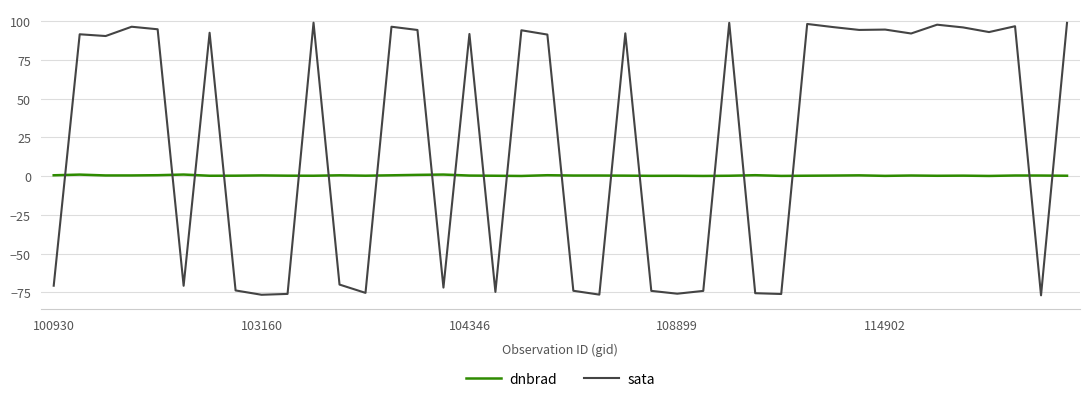

Which series ends up on top after the final intersection of sata and dnbrad?

sata